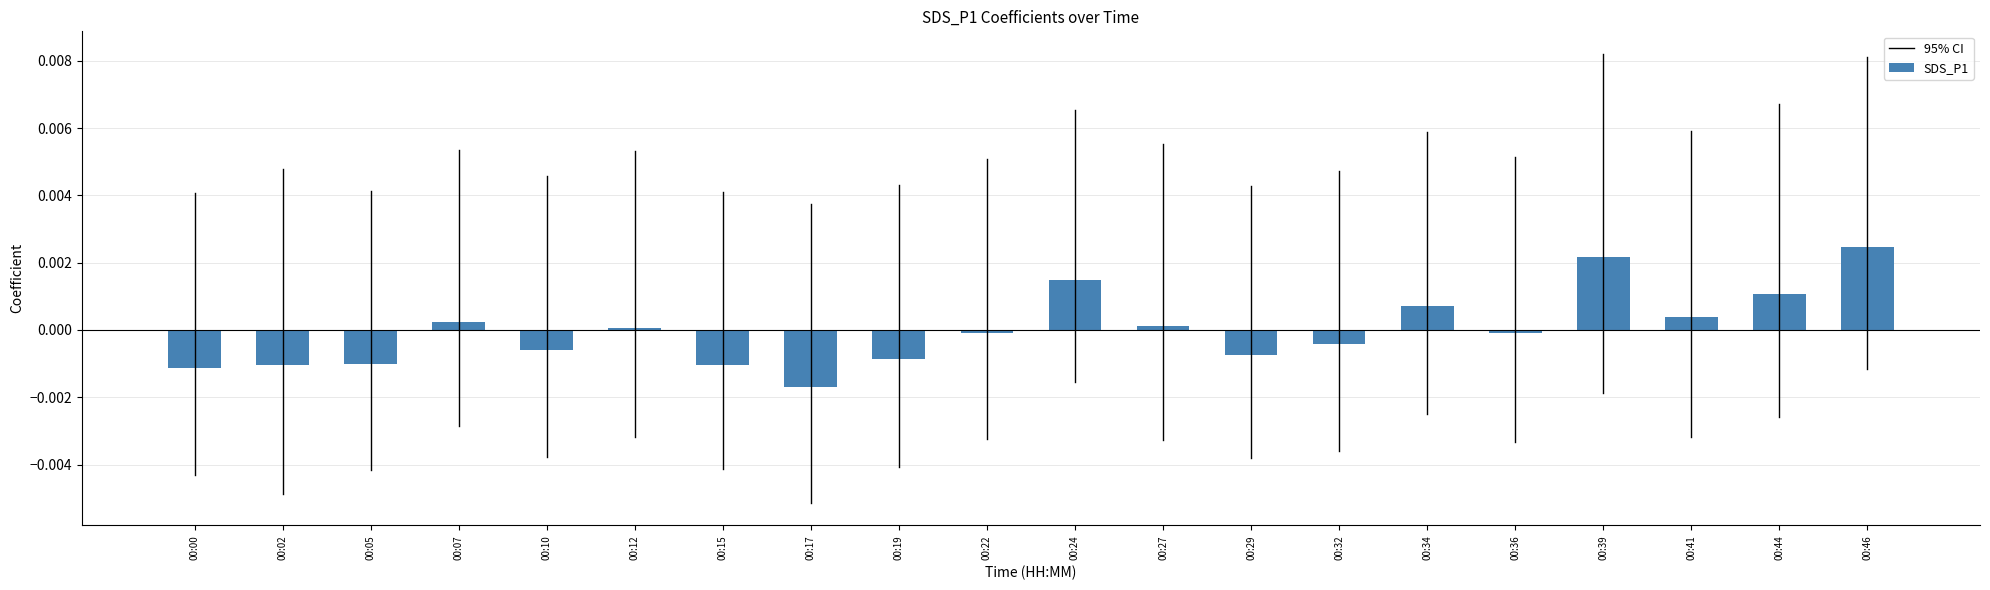

The chart shows a value of 0.0 at 00:34. True or false?

True